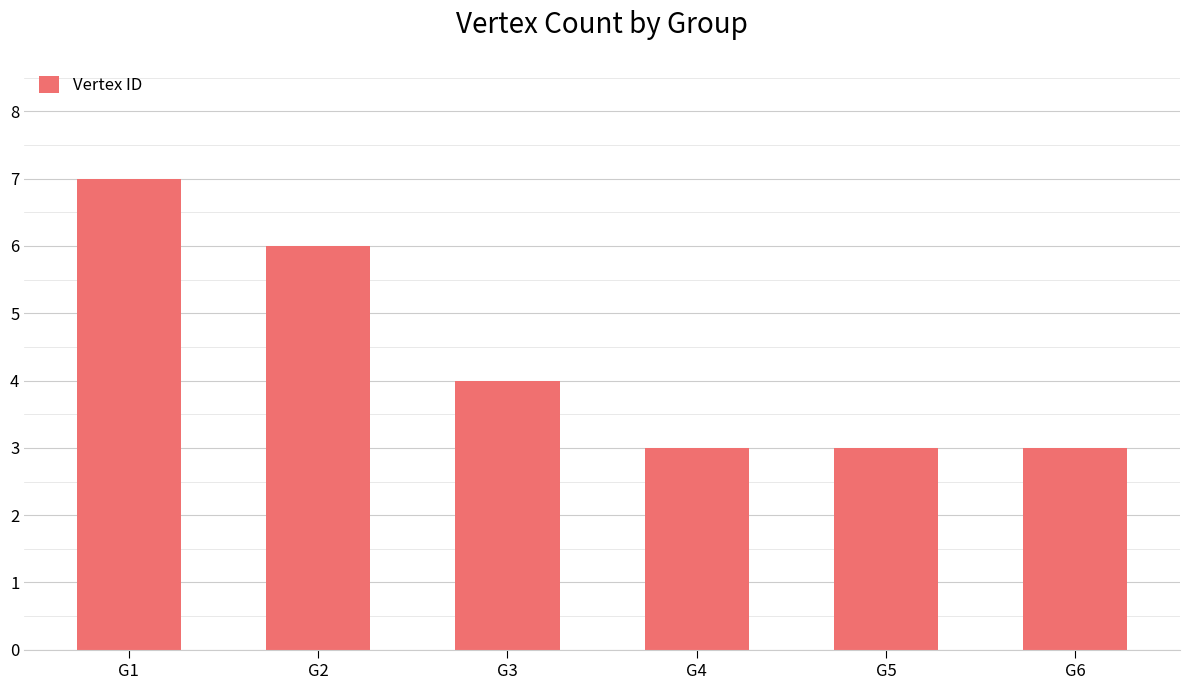

Count the number of data series in this chart.

1